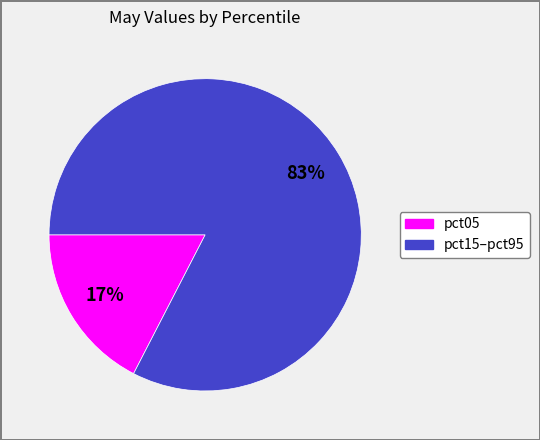

To the nearest percent, what is the average slice percentage?

50%